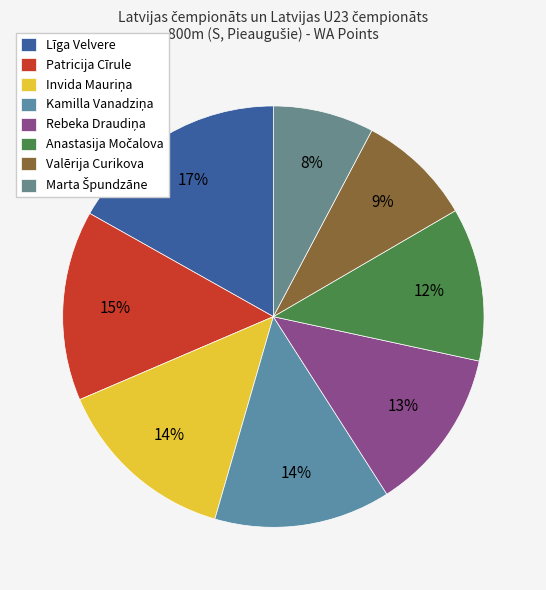

Is there a majority slice in this chart?

No